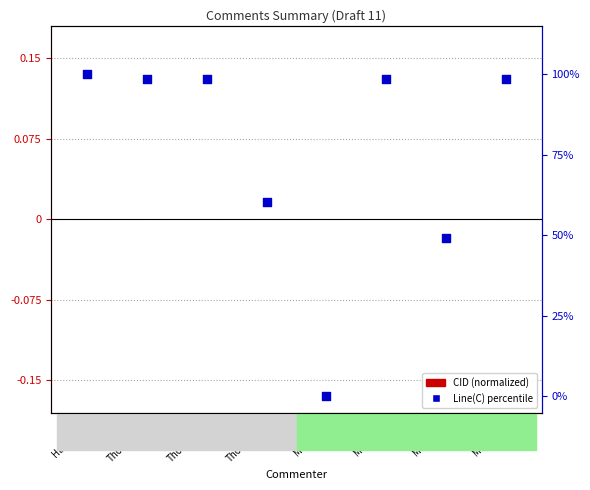

What is the total value across all series at Thomas(3)?

60.3